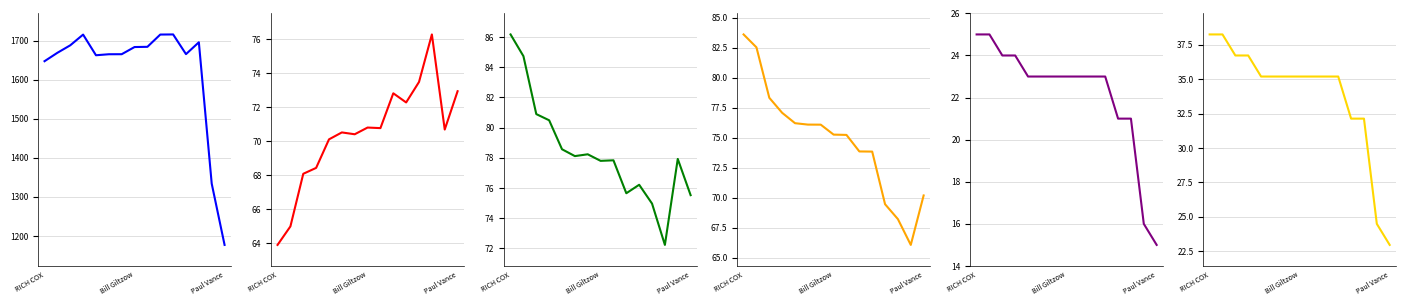

What is the average value of the Total Distance series?

33.9